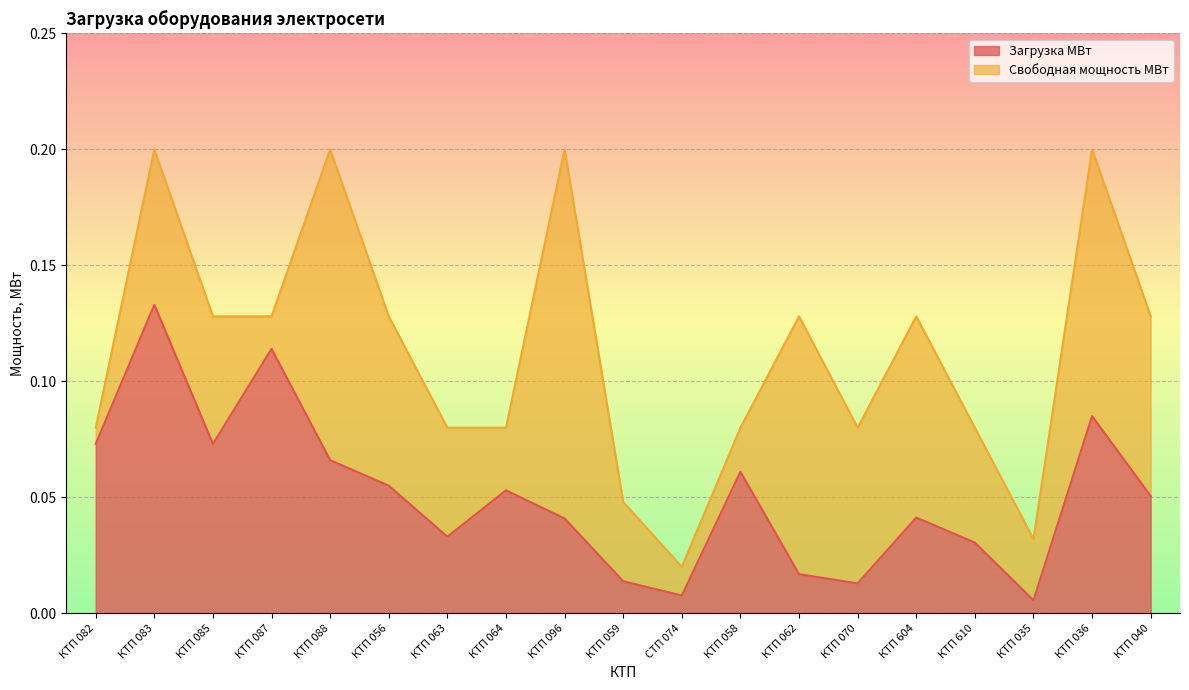

Which category has the lowest value across all series?

КТП 035